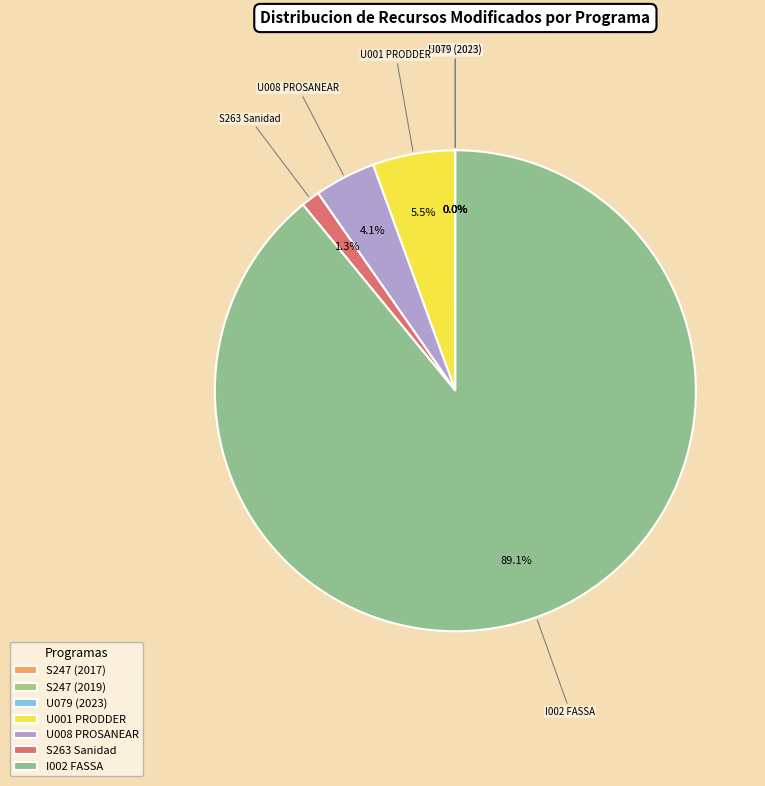

Does any single category account for the majority?

Yes